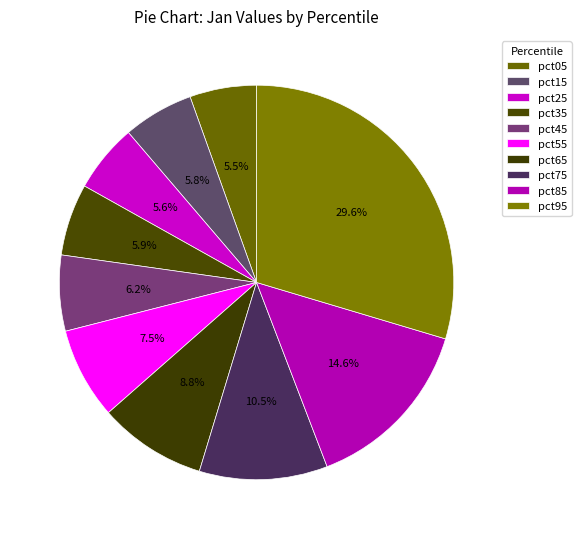

Is it true that pct95 is 30% of the pie?

True